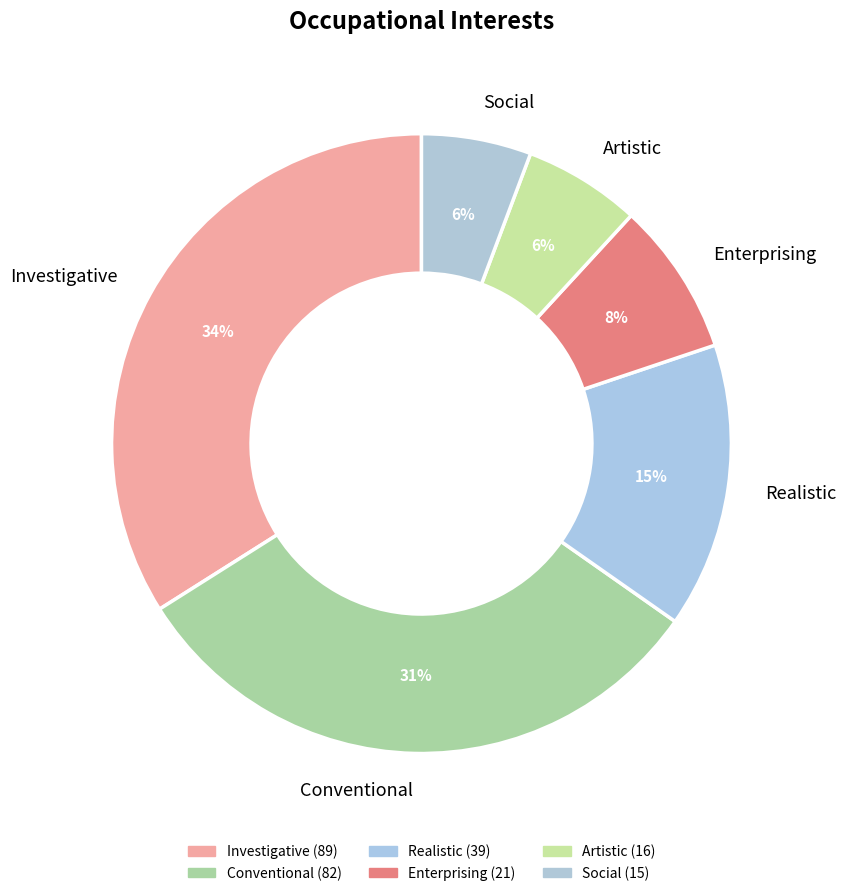

How many slices are in this pie chart?

6